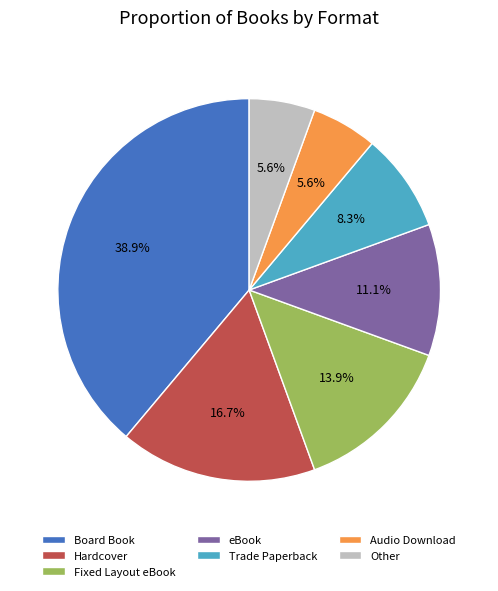

To the nearest percent, what is the combined percentage of Audio Download and Other?

11%